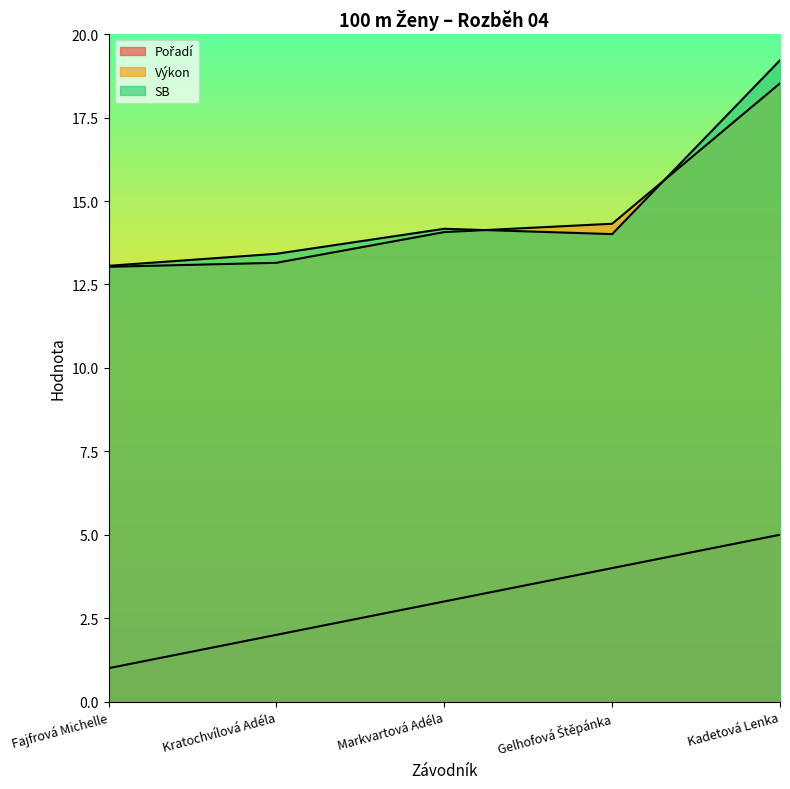

What is the average value of the SB series?

14.8